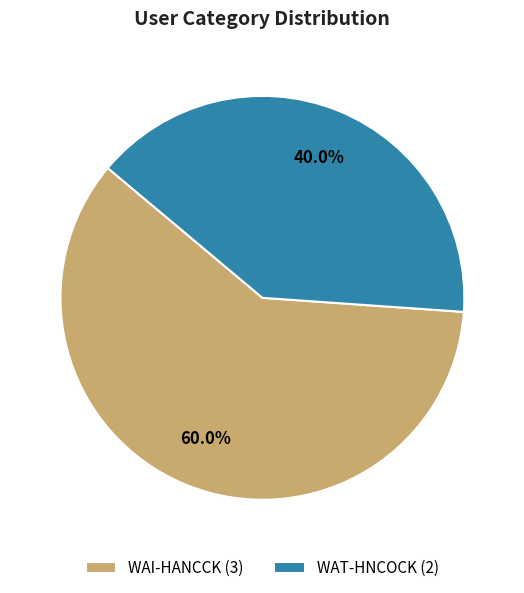

What percentage do WAT-HNCOCK and WAI-HANCCK together represent?

100.0%